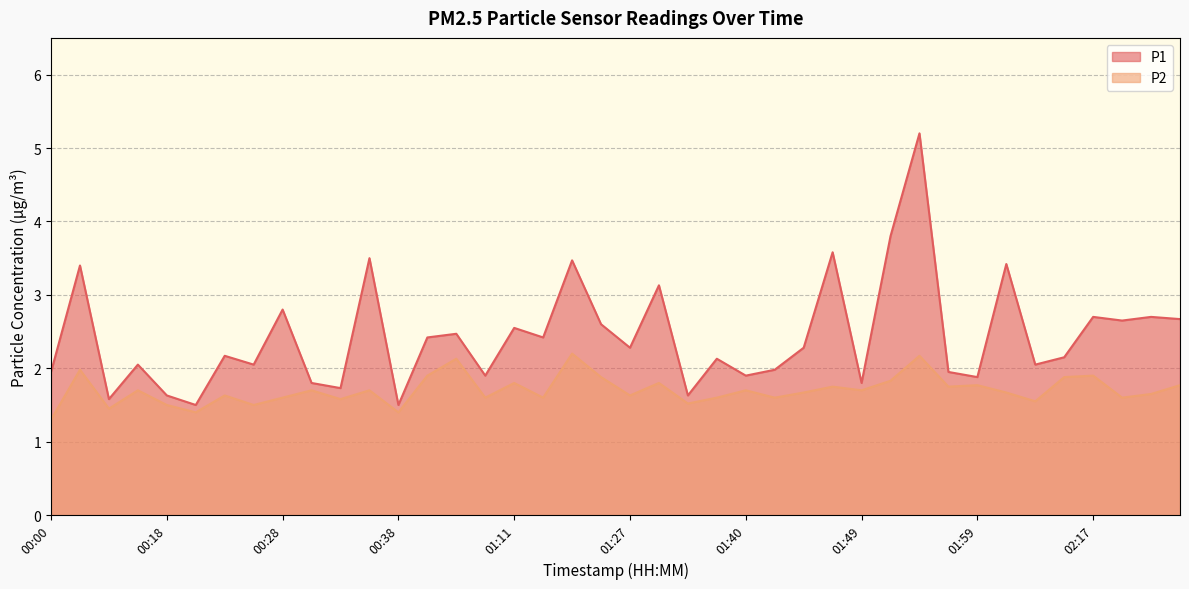

What is the sum of all P2 values?

68.1